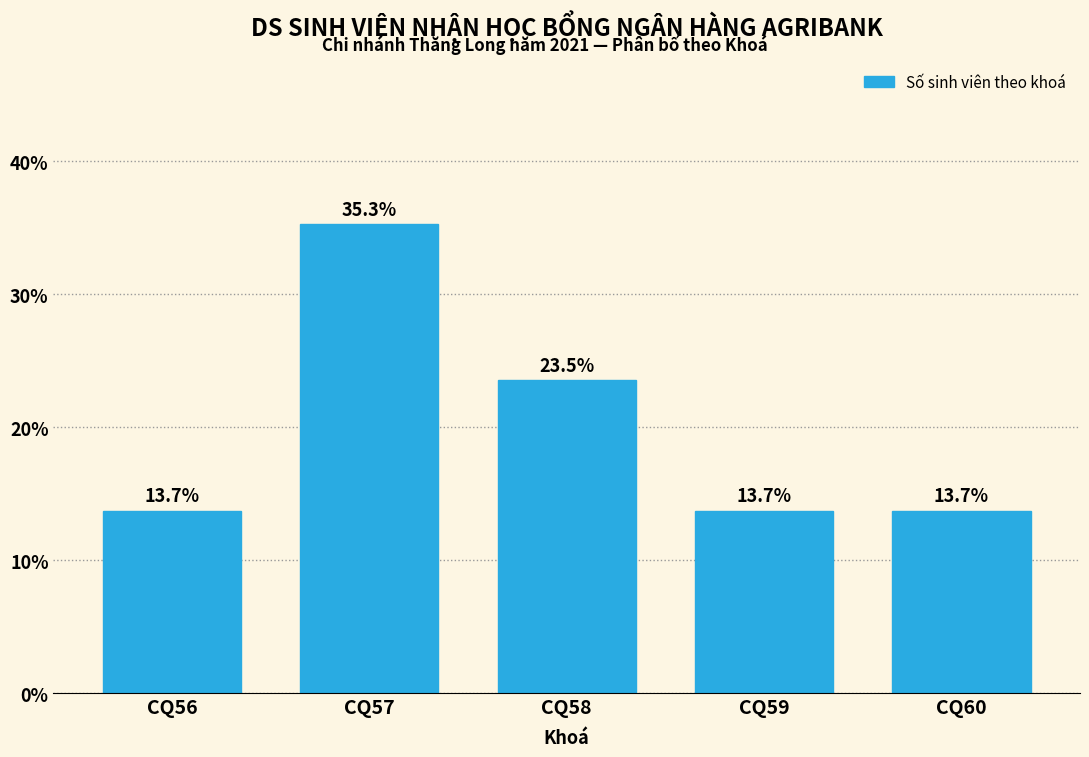

Reading left to right, transcribe all the data shown in this chart.

CQ56=13.7	CQ57=35.3	CQ58=23.5	CQ59=13.7	CQ60=13.7